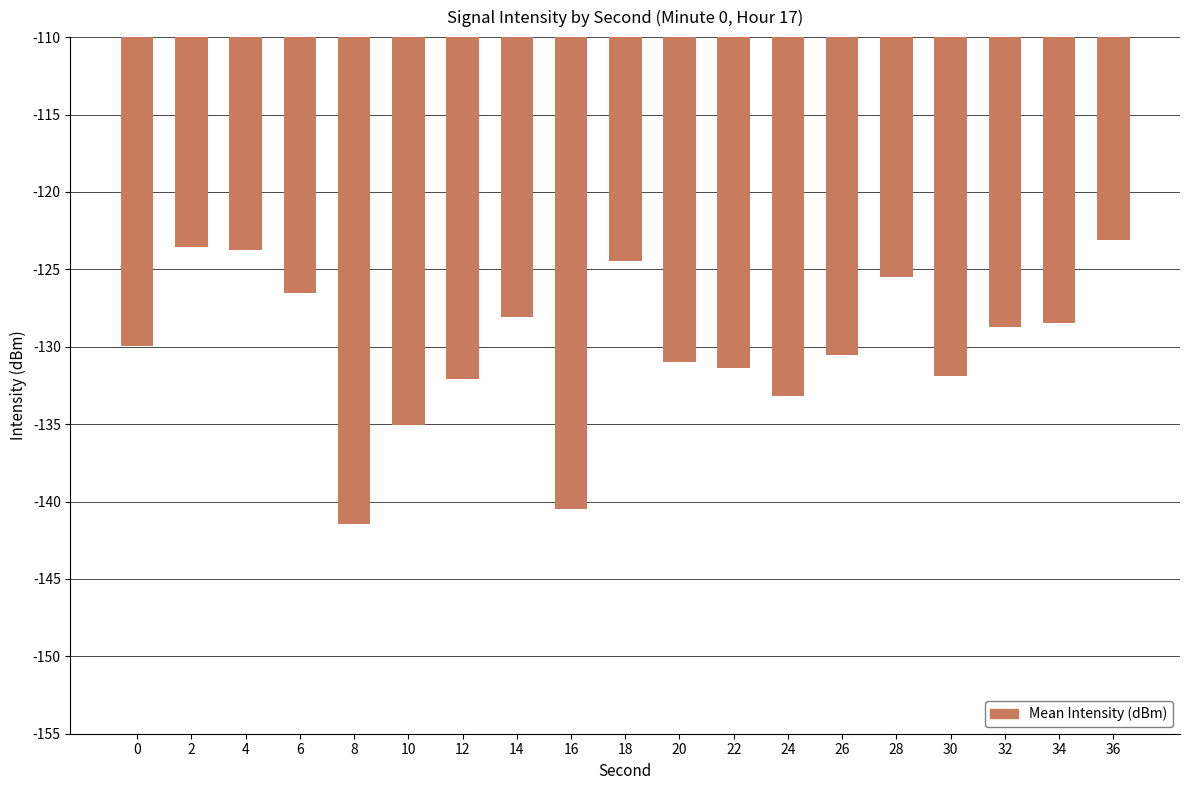

True or false: the data shows -123.1 at 36.

True